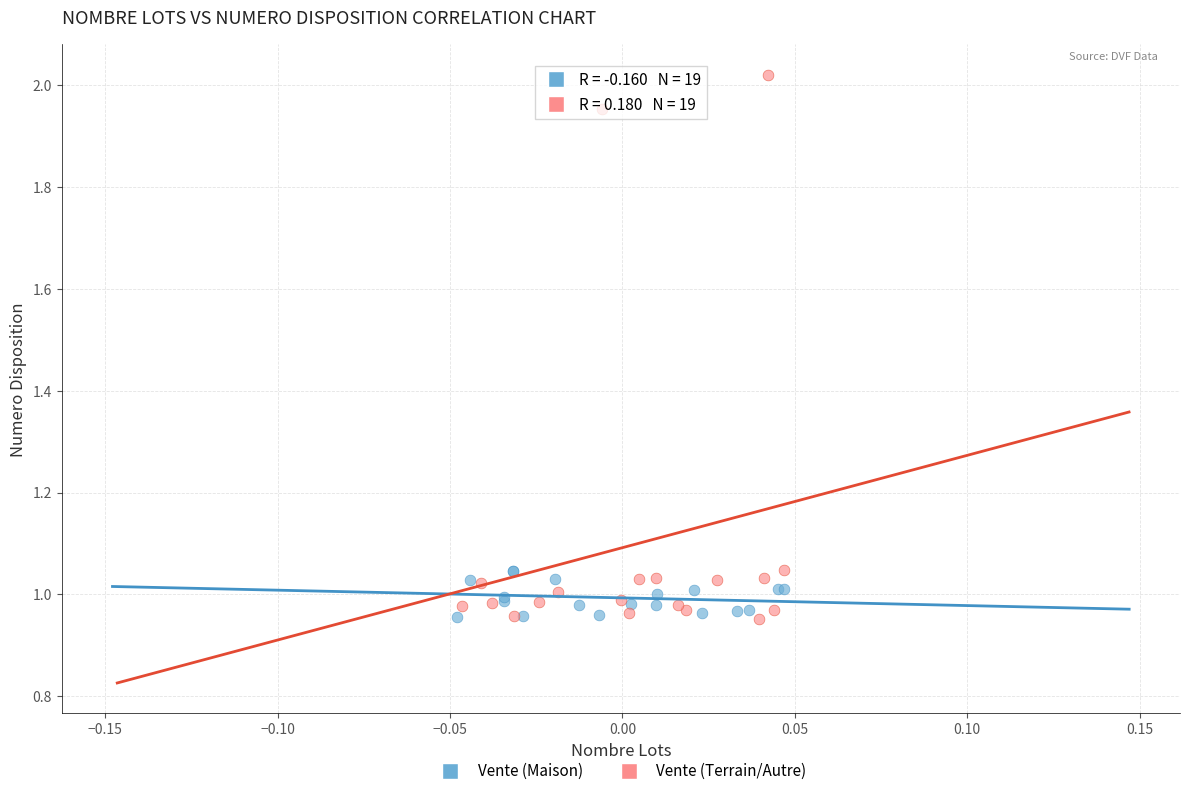

Which series has the widest spread of Y values?

Vente (Terrain/Autre)